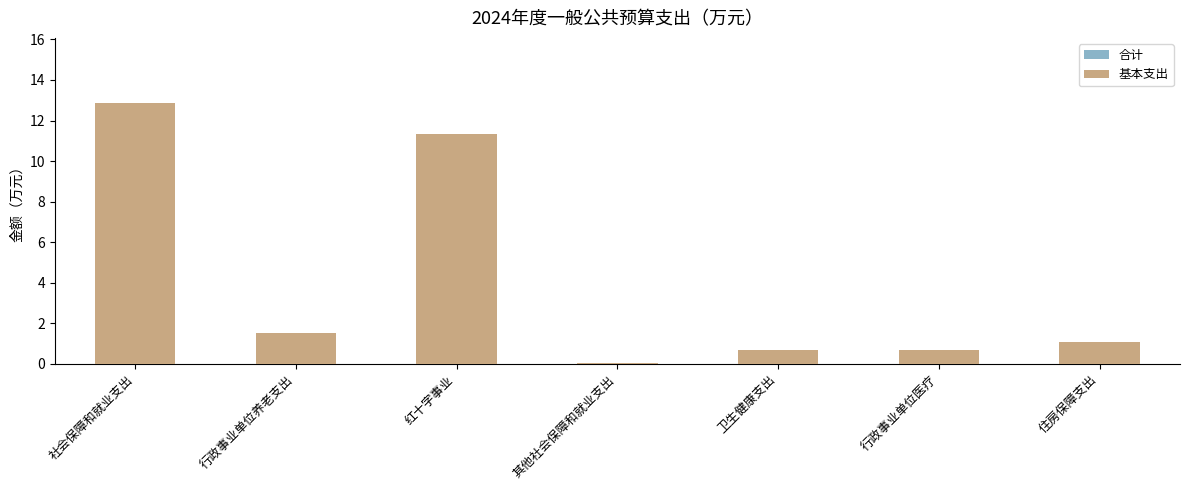

Which has a higher value, 住房保障支出 or 行政事业单位医疗?

住房保障支出